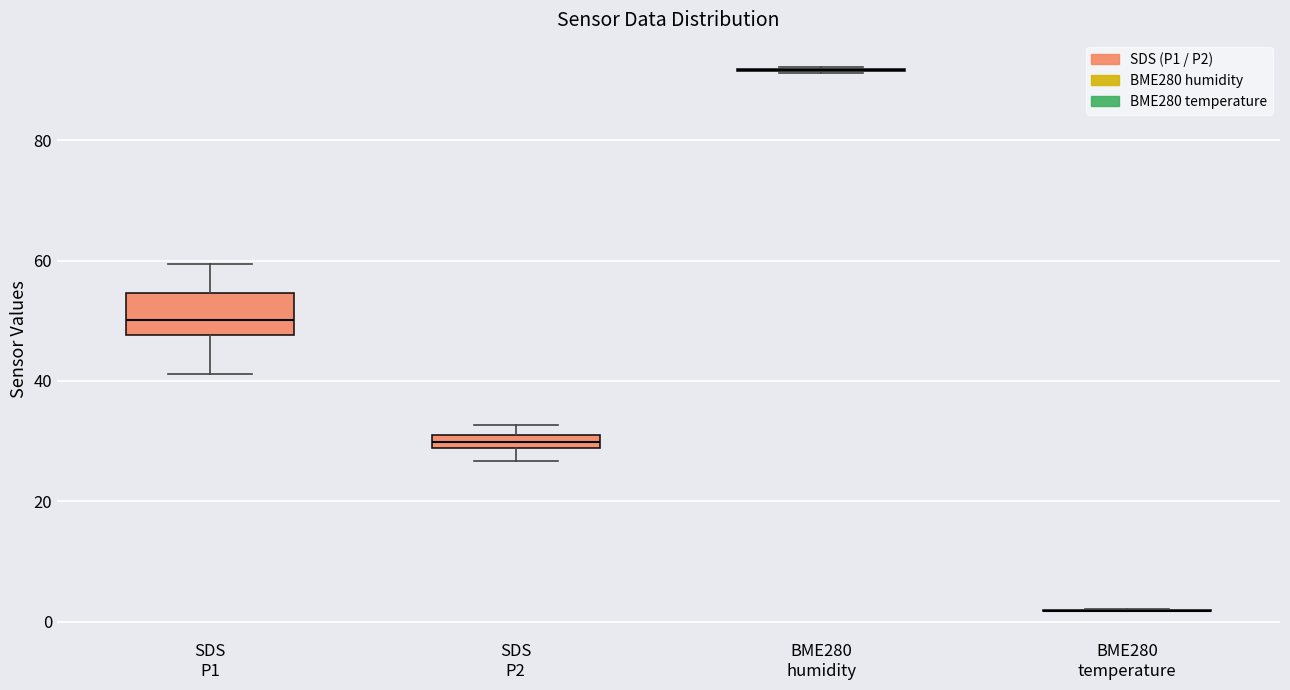

Which box is the tallest, from its lower edge to its upper edge?

SDS P1